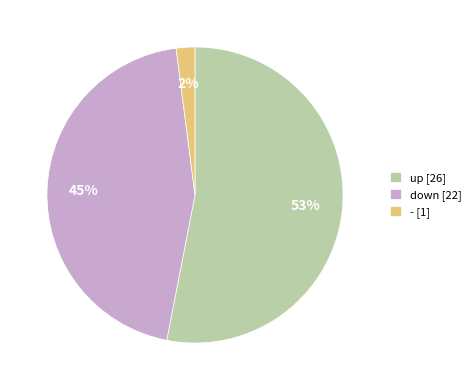

To the nearest percent, what is the average slice percentage?

33%